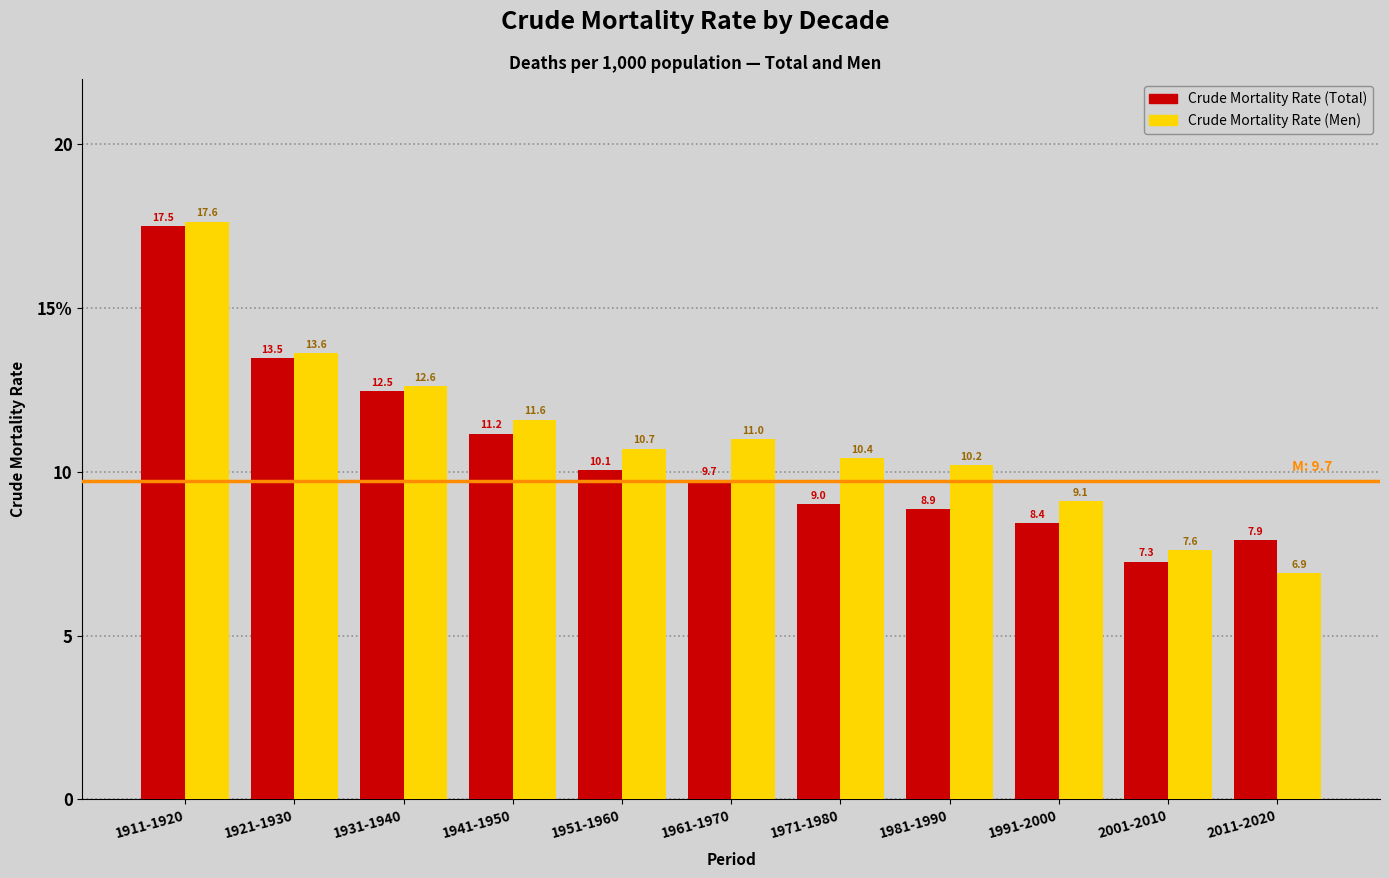

What are all the series names shown in the legend?

Crude Mortality Rate (Total), Crude Mortality Rate (Men)